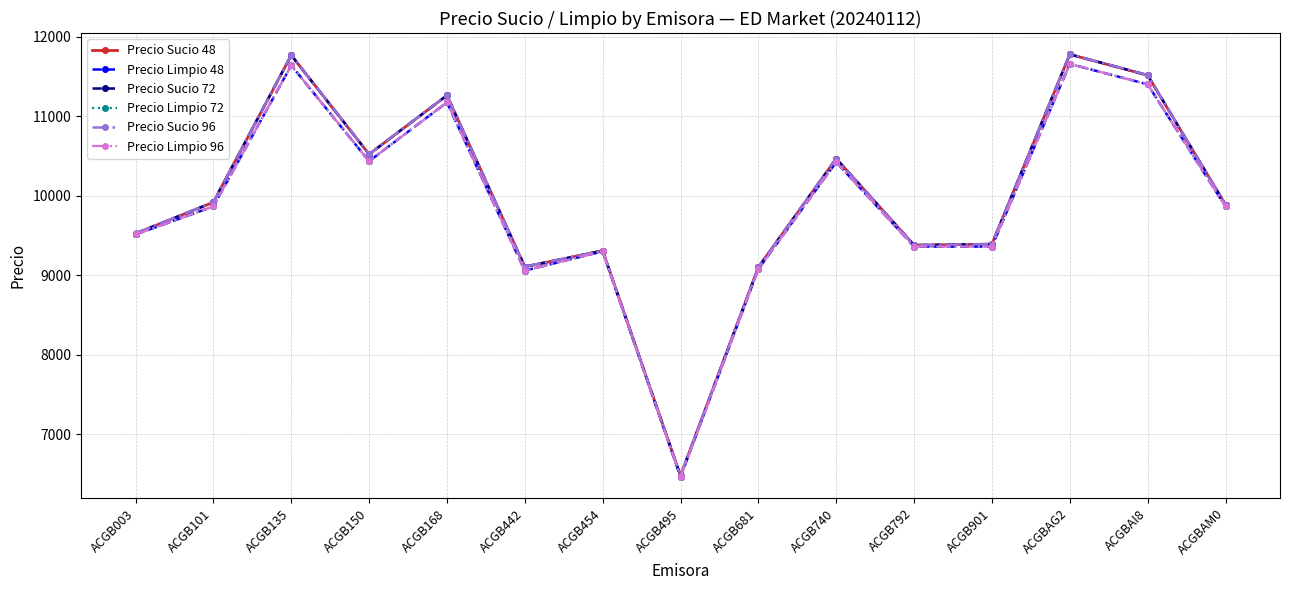

Does the chart have visible grid lines?

Yes